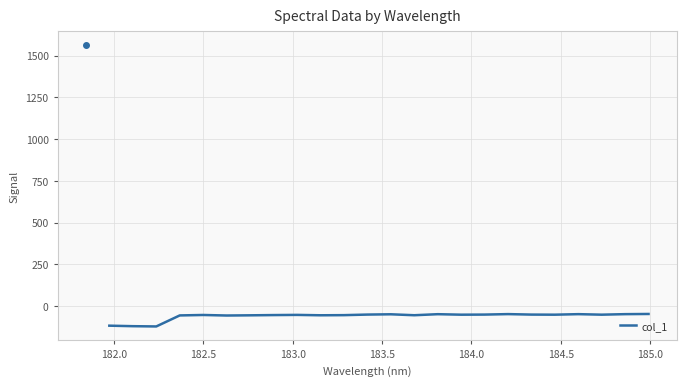

What is the minimum value shown in the chart?

-121.7